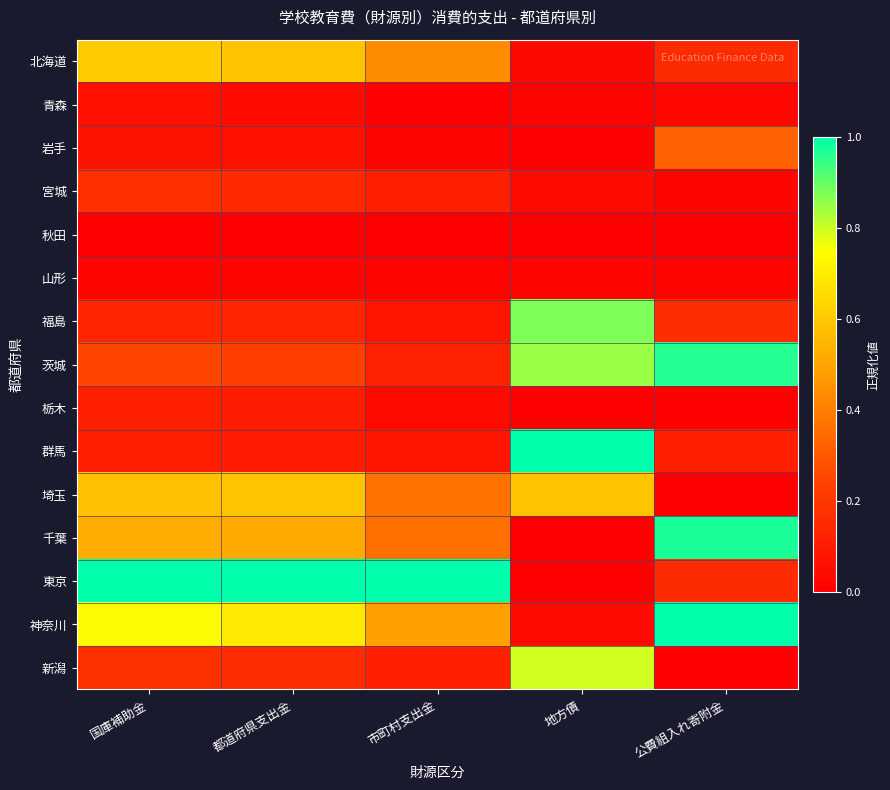

Reading right to left, what are all the values shown in this chart?

北海道: 公費組入れ寄附金=0.2	地方債=0.0	市町村支出金=0.4	都道府県支出金=0.6	国庫補助金=0.6
青森: 公費組入れ寄附金=0.0	地方債=0.0	市町村支出金=0.0	都道府県支出金=0.0	国庫補助金=0.1
岩手: 公費組入れ寄附金=0.3	地方債=0.0	市町村支出金=0.0	都道府県支出金=0.1	国庫補助金=0.1
宮城: 公費組入れ寄附金=0.0	地方債=0.0	市町村支出金=0.1	都道府県支出金=0.2	国庫補助金=0.2
秋田: 公費組入れ寄附金=0.0	地方債=0.0	市町村支出金=0.0	都道府県支出金=0.0	国庫補助金=0.0
山形: 公費組入れ寄附金=0.0	地方債=0.0	市町村支出金=0.0	都道府県支出金=0.0	国庫補助金=0.0
福島: 公費組入れ寄附金=0.2	地方債=0.9	市町村支出金=0.1	都道府県支出金=0.1	国庫補助金=0.1
茨城: 公費組入れ寄附金=1.0	地方債=0.8	市町村支出金=0.1	都道府県支出金=0.2	国庫補助金=0.3
栃木: 公費組入れ寄附金=0.0	地方債=0.0	市町村支出金=0.0	都道府県支出金=0.1	国庫補助金=0.1
群馬: 公費組入れ寄附金=0.1	地方債=1.0	市町村支出金=0.1	都道府県支出金=0.1	国庫補助金=0.1
埼玉: 公費組入れ寄附金=0.0	地方債=0.6	市町村支出金=0.4	都道府県支出金=0.6	国庫補助金=0.6
千葉: 公費組入れ寄附金=1.0	地方債=0.0	市町村支出金=0.4	都道府県支出金=0.5	国庫補助金=0.5
東京: 公費組入れ寄附金=0.2	地方債=0.0	市町村支出金=1.0	都道府県支出金=1.0	国庫補助金=1.0
神奈川: 公費組入れ寄附金=1.0	地方債=0.0	市町村支出金=0.5	都道府県支出金=0.7	国庫補助金=0.7
新潟: 公費組入れ寄附金=0.0	地方債=0.8	市町村支出金=0.1	都道府県支出金=0.2	国庫補助金=0.2